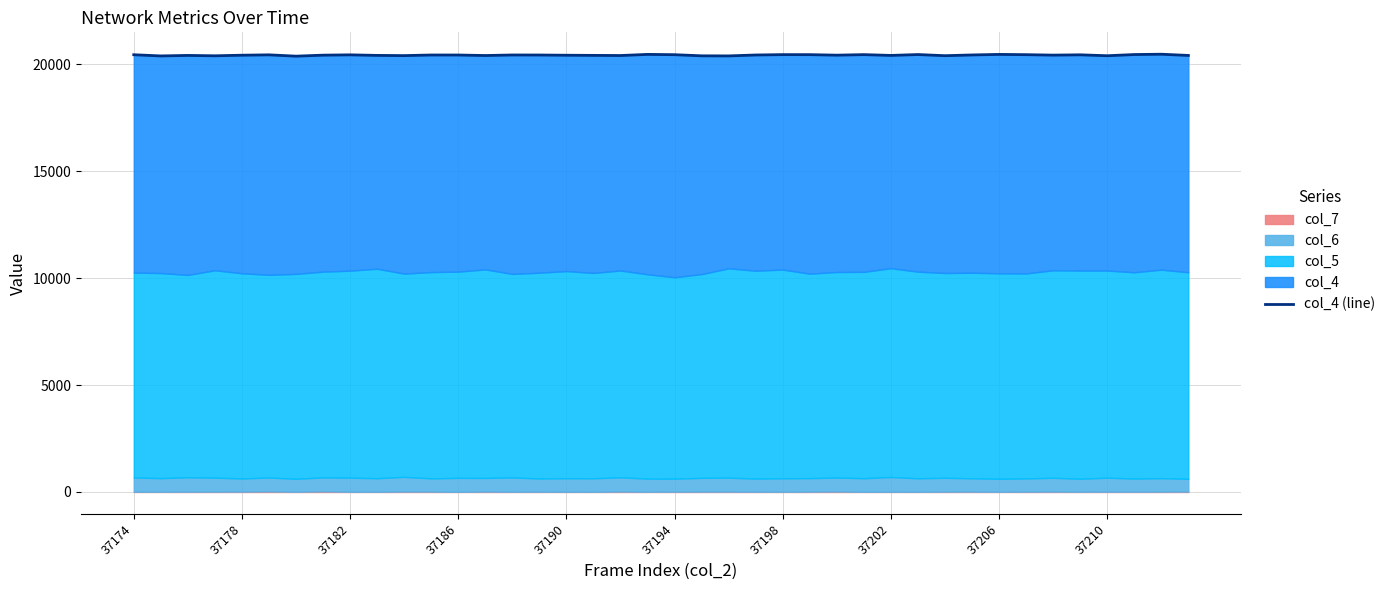

List the labels in order of value, smallest first.

37198, 37178, 22, 21, 37186, 36, 30, 10, 13, 18, 39, 37182, 28, 37210, 17, 16, 37190, 37202, 26, 34, 12, 15, 11, 23, 14, 31, 37194, 37206, 35, 37174, 20, 33, 25, 24, 27, 29, 37, 32, 19, 38